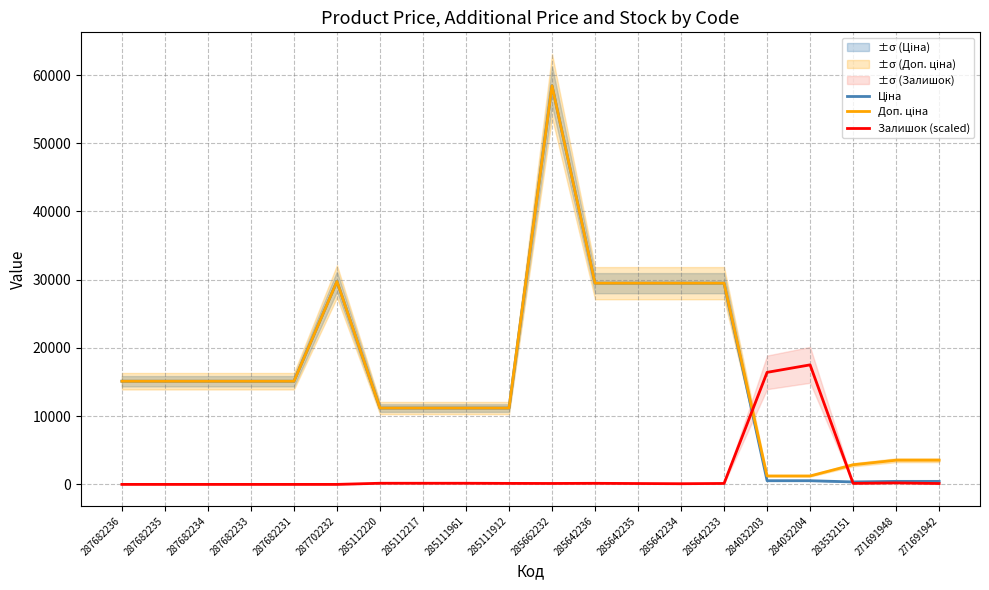

What is the label of the 5th point from the right?

284032203